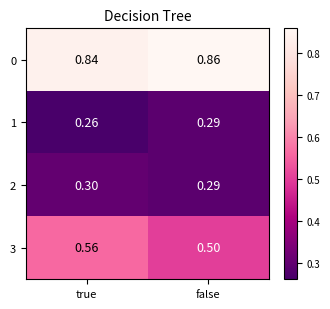

What is the smallest value displayed?

0.3